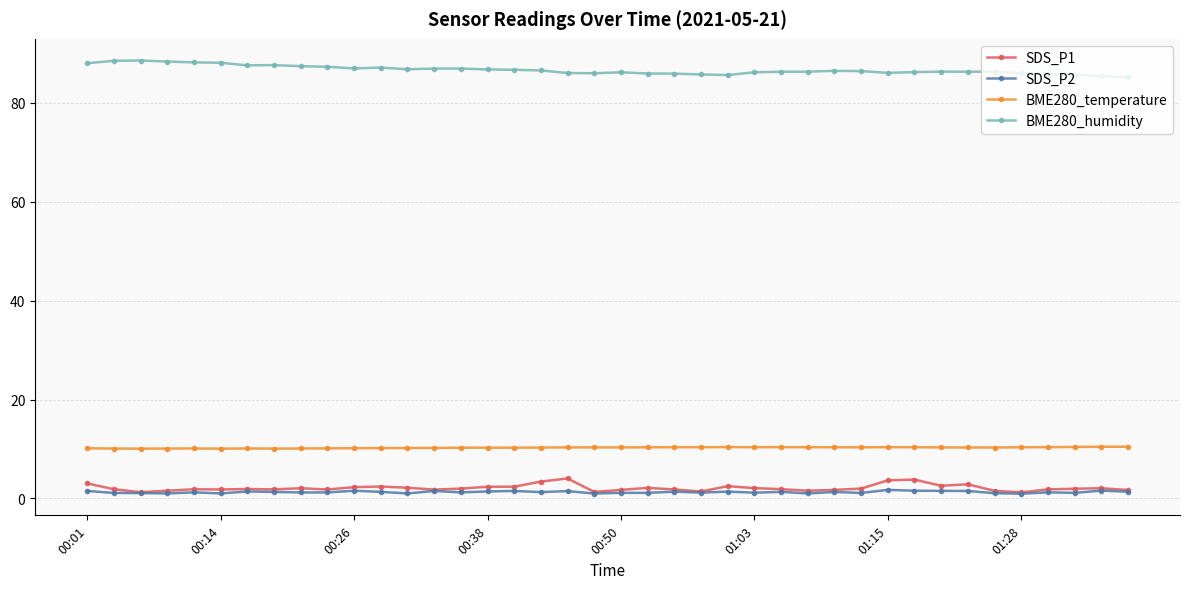

What is the sum of all SDS_P1 values?

84.7